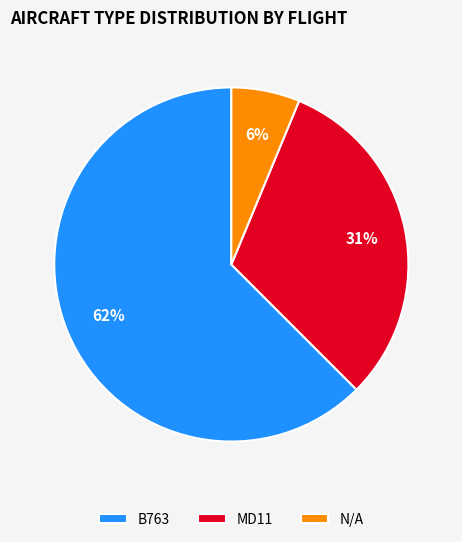

How many slices are in this pie chart?

3